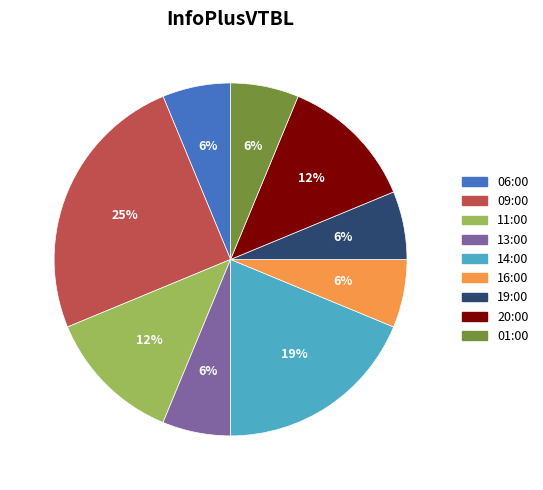

Does 13:00 account for over 50% of the chart?

No